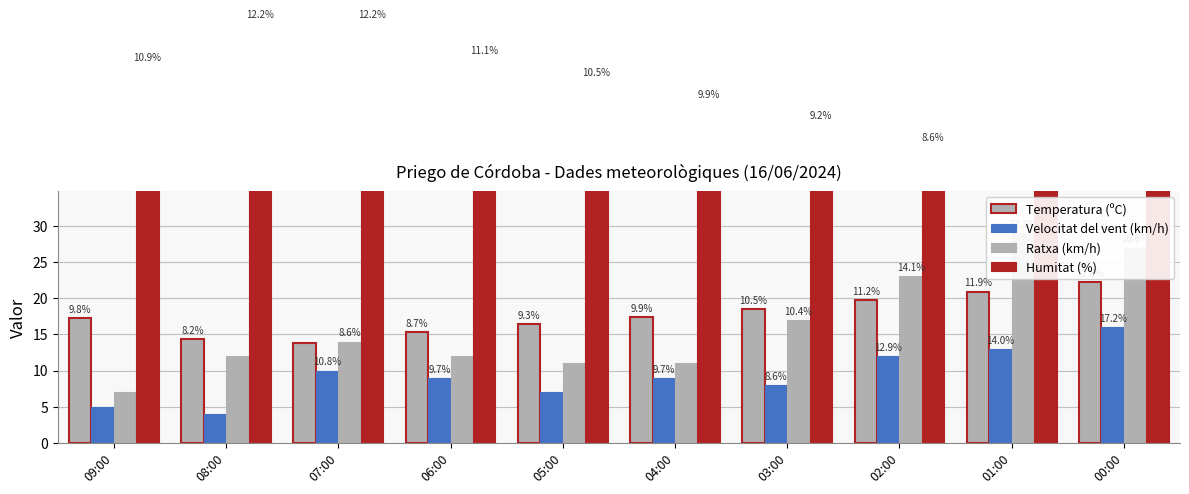

What is the average value of the Temperatura (ºC) series?

17.6